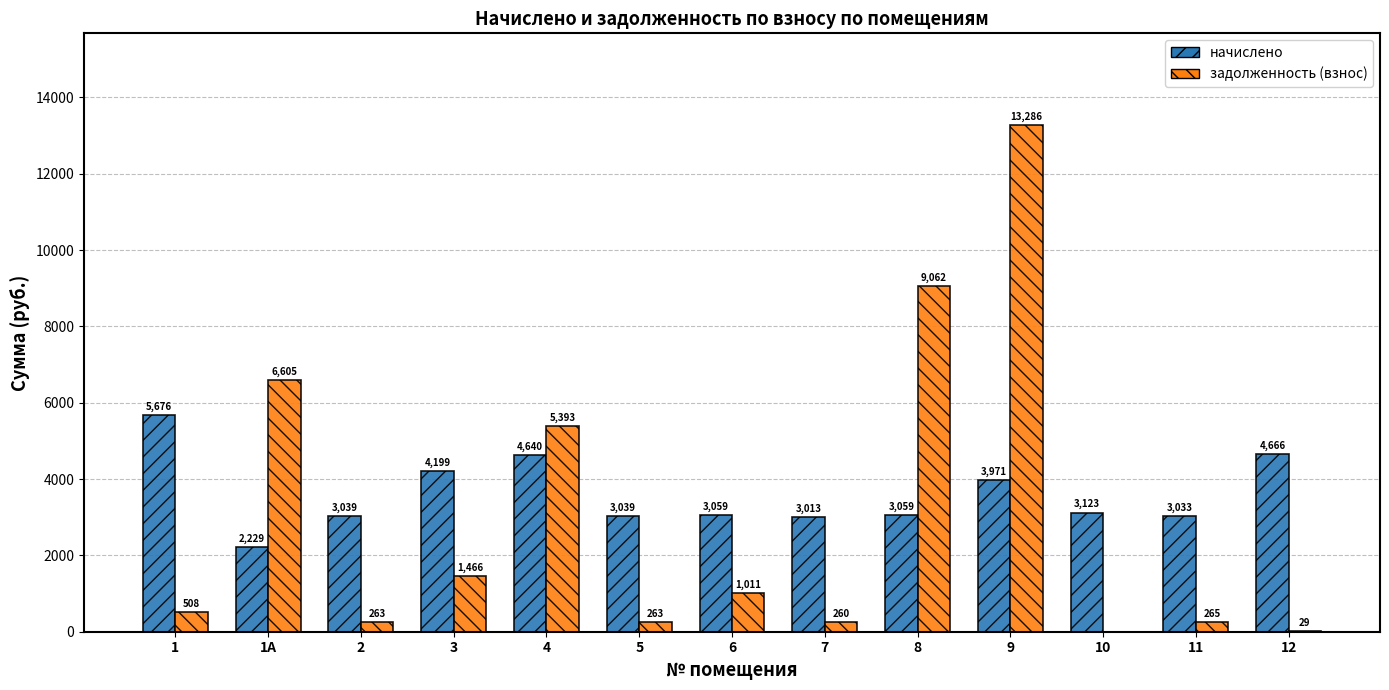

What is the maximum value for начислено?

5676.5